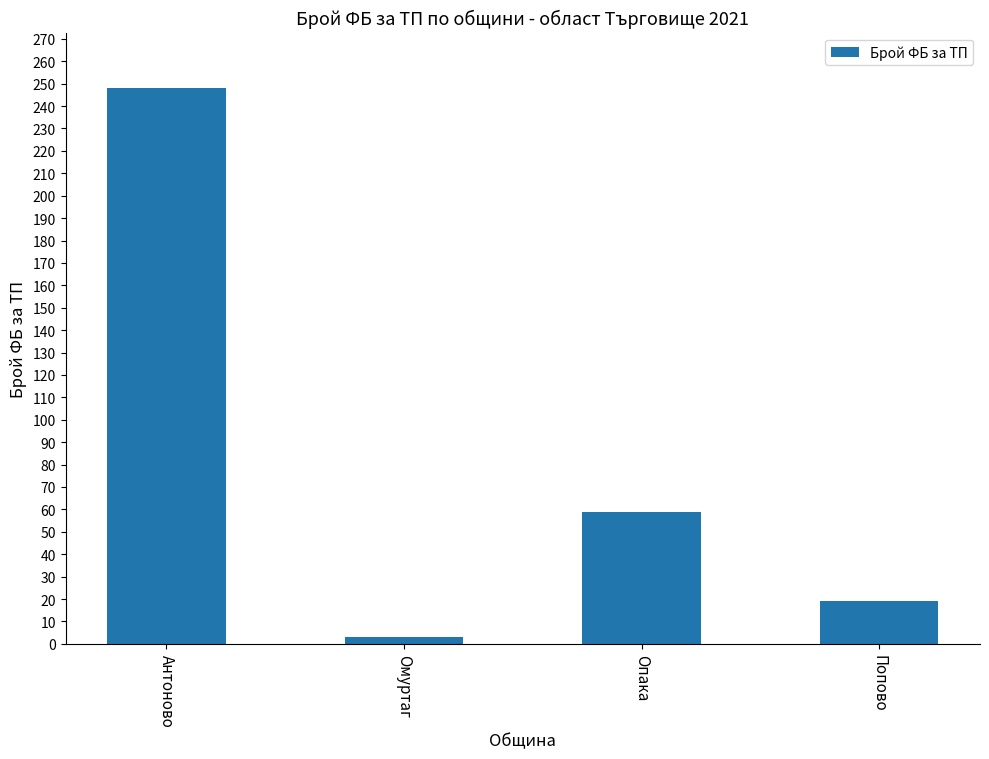

How many series are shown in this chart?

1